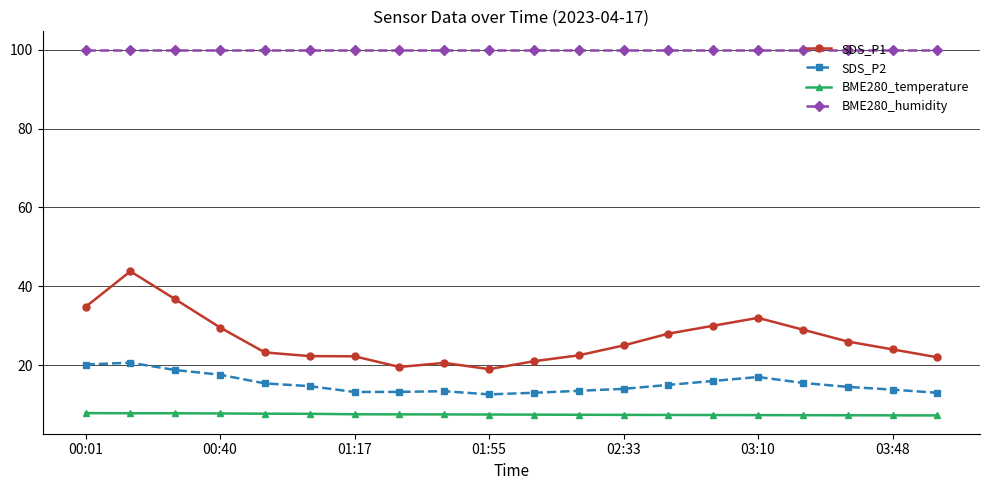

What is the minimum value for SDS_P2?

12.6